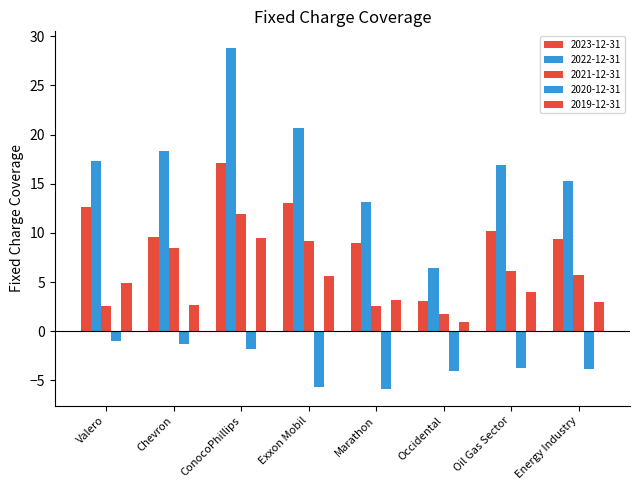

Which series has the largest total across all categories?

2022-12-31